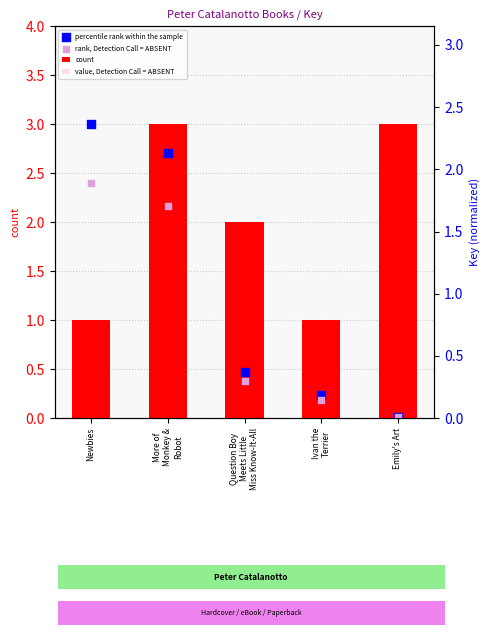

What is the total value across all series at More of
Monkey &
Robot?

9.7